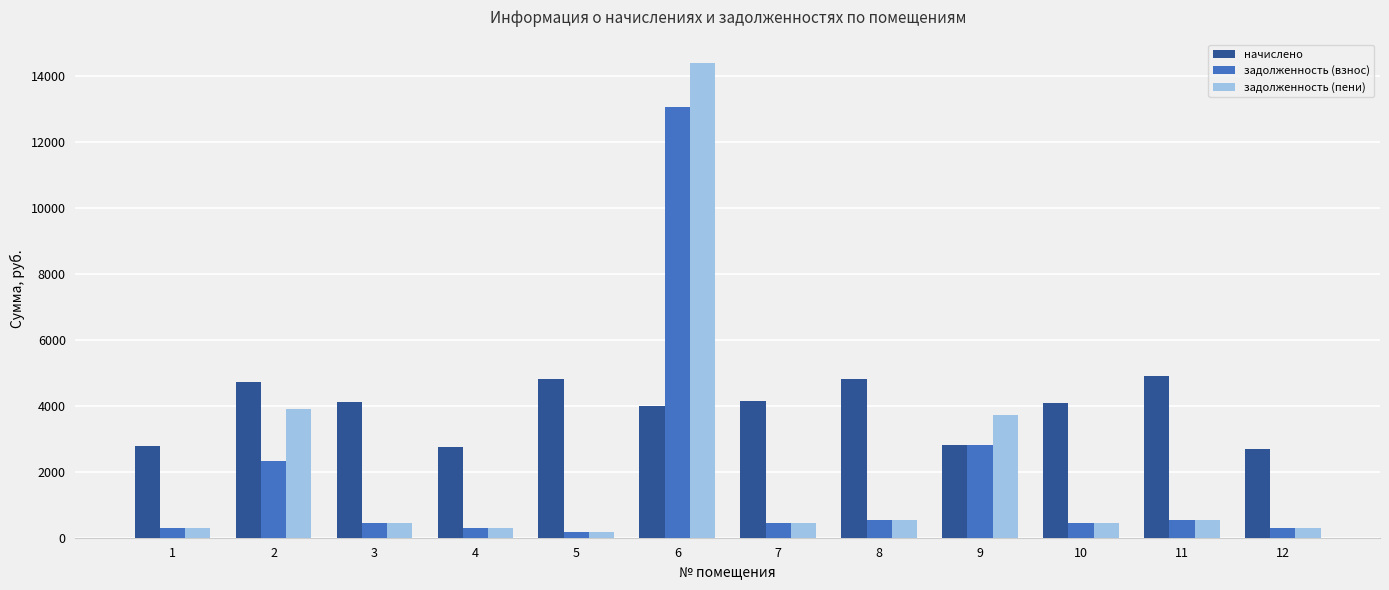

What is the difference between the highest and lowest values at 1?

2470.6